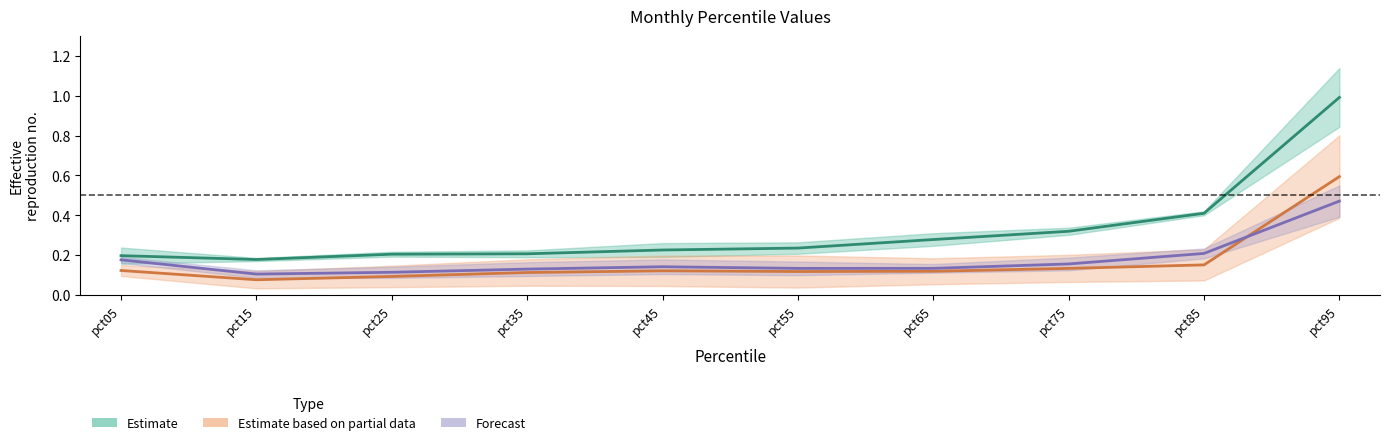

Reading left to right, transcribe all the data shown in this chart.

Estimate: pct05=0.2	pct15=0.2	pct25=0.2	pct35=0.2	pct45=0.2	pct55=0.2	pct65=0.3	pct75=0.3	pct85=0.4	pct95=1.0
Estimate based on partial data: pct05=0.1	pct15=0.1	pct25=0.1	pct35=0.1	pct45=0.1	pct55=0.1	pct65=0.1	pct75=0.1	pct85=0.2	pct95=0.6
Forecast: pct05=0.2	pct15=0.1	pct25=0.1	pct35=0.1	pct45=0.1	pct55=0.1	pct65=0.1	pct75=0.2	pct85=0.2	pct95=0.5